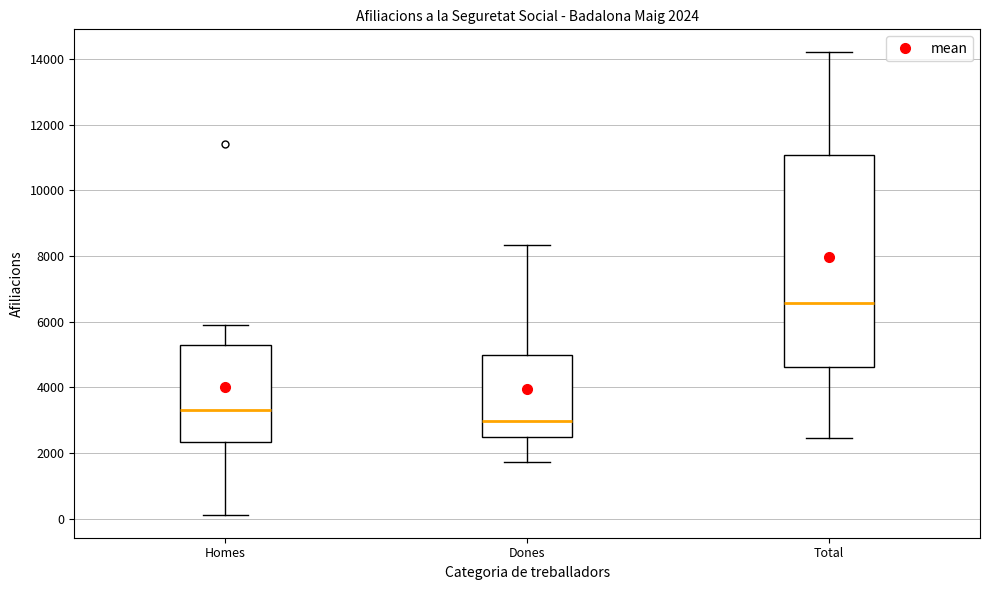

Which box has the lowest median line?

Dones